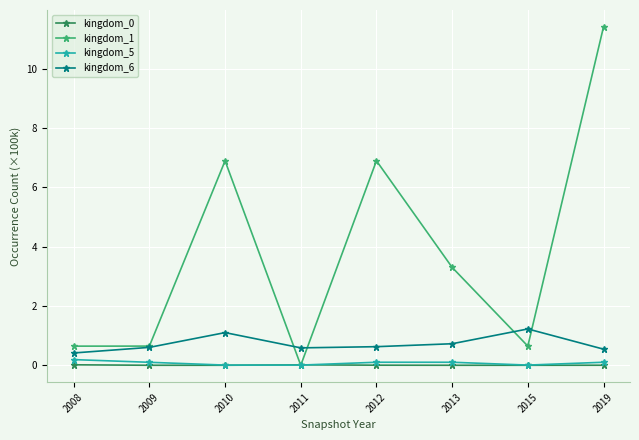

At which category is the sum across all series the highest?

2019